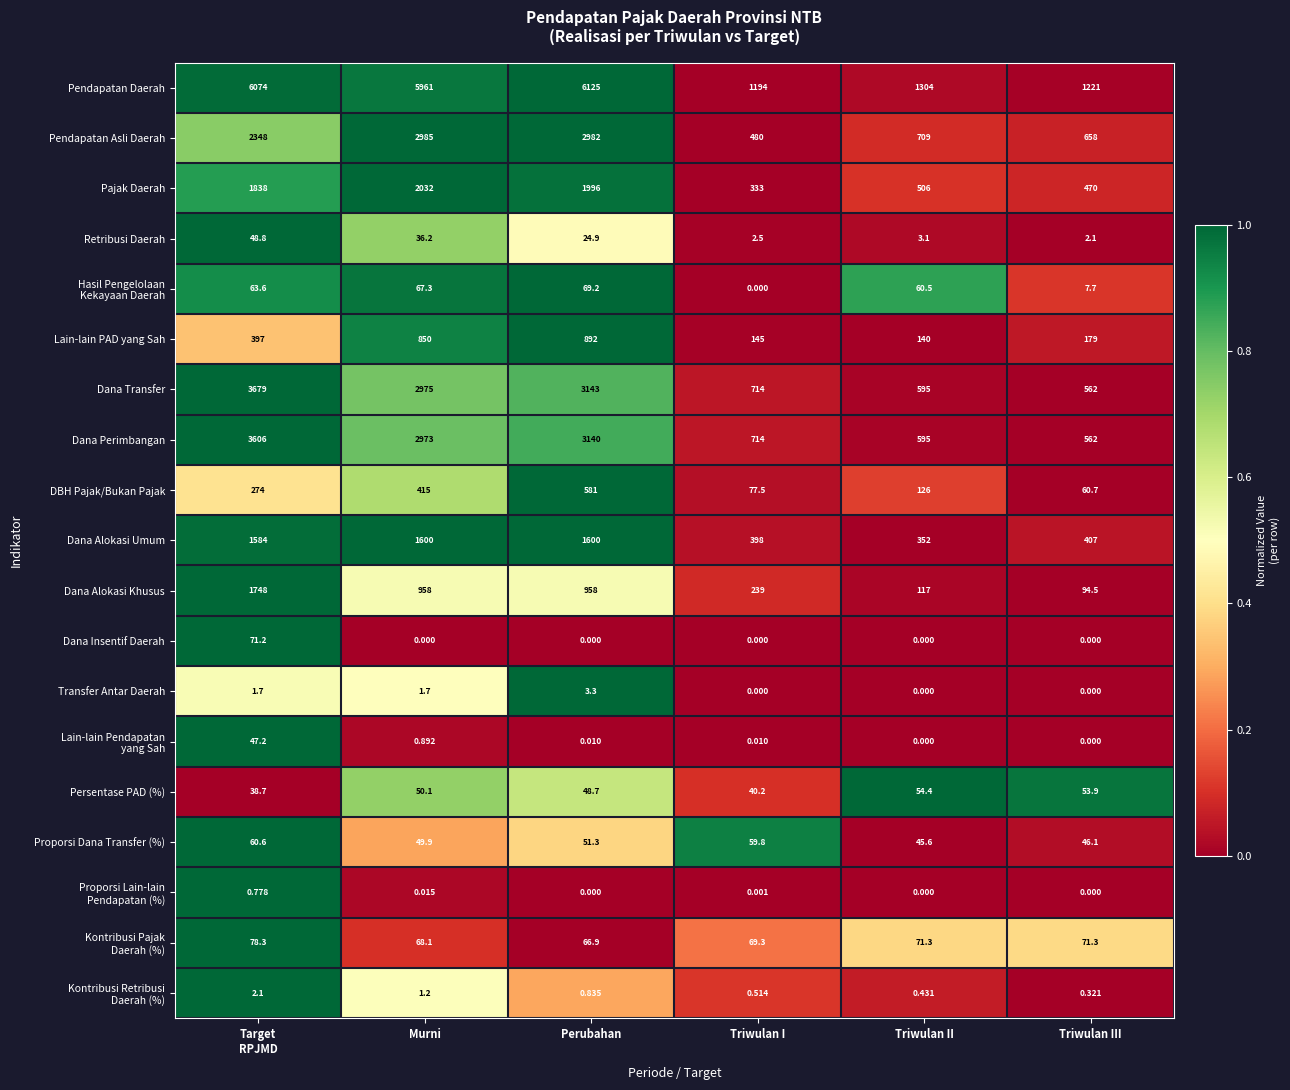

At how many categories does at least one series exceed 0?

6